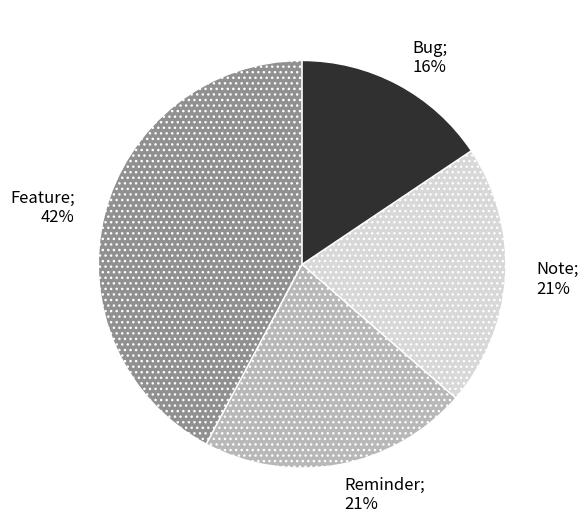

Is there a majority slice in this chart?

No